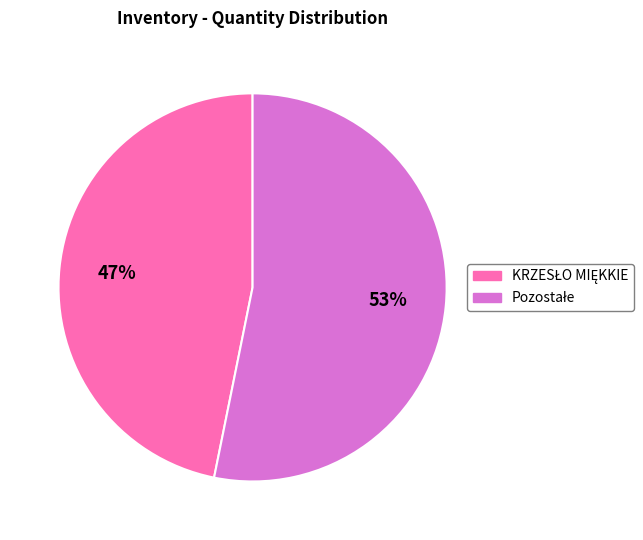

Is there any slice that represents more than half of the pie?

Yes